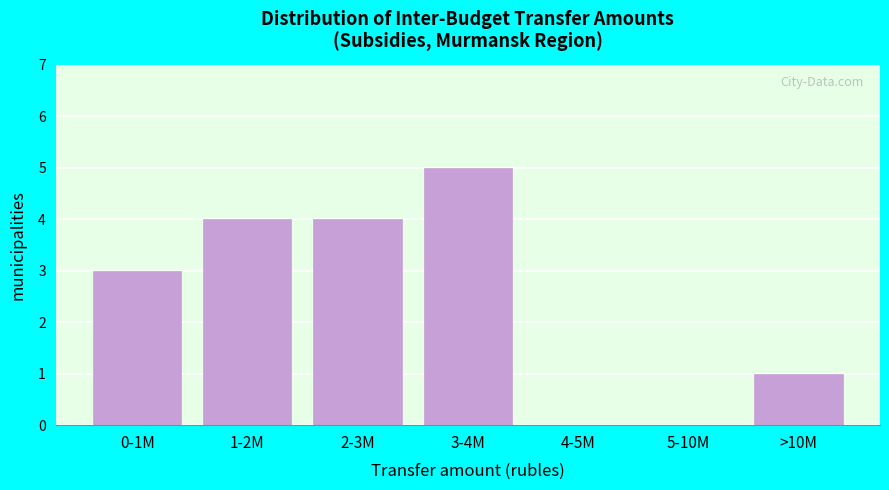

Reading left to right, transcribe all the data shown in this chart.

0-1M=3	1-2M=4	2-3M=4	3-4M=5	4-5M=0	5-10M=0	>10M=1